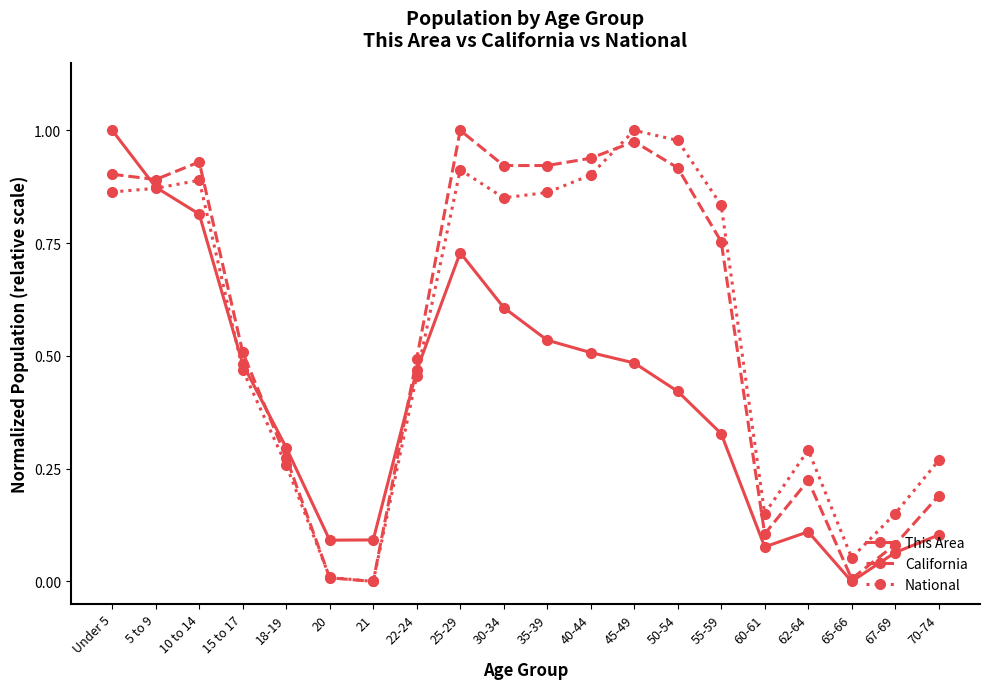

The value of This Area at 67-69 is 0.1. True or false?

True